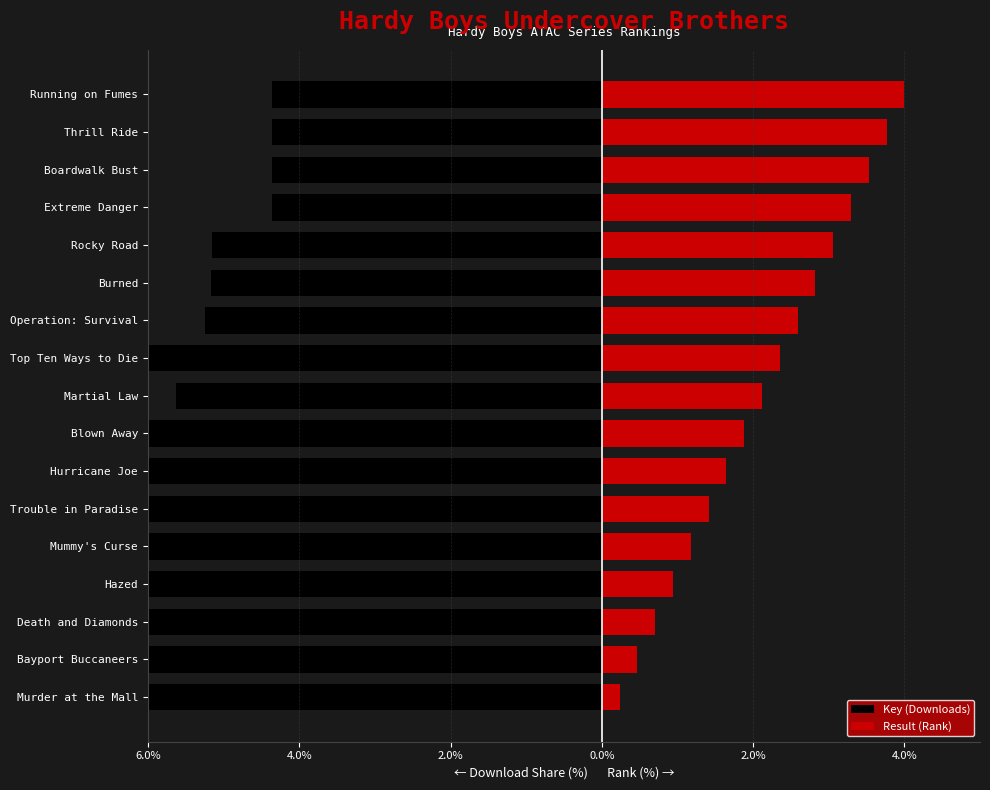

List the series in order of their overall mean, lowest first.

Key (Downloads), Result (Rank)